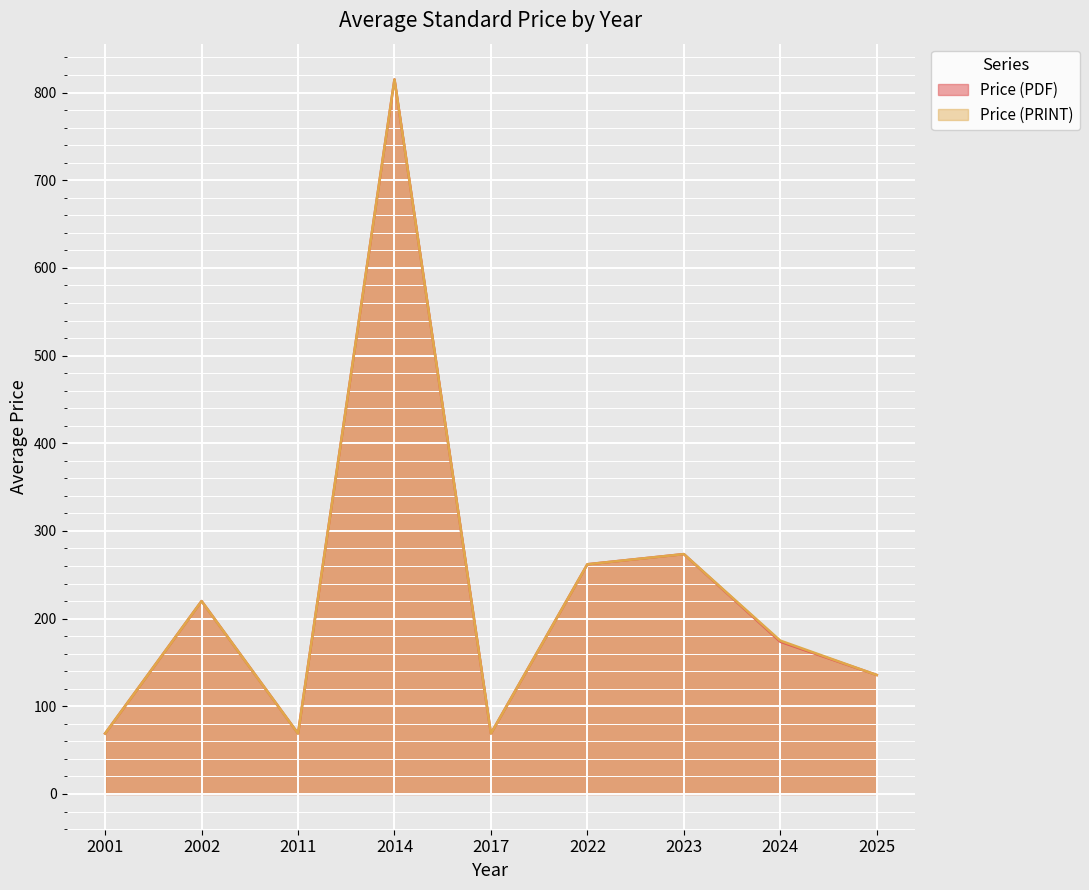

At which category does Price (PRINT) reach its first local valley?

2011